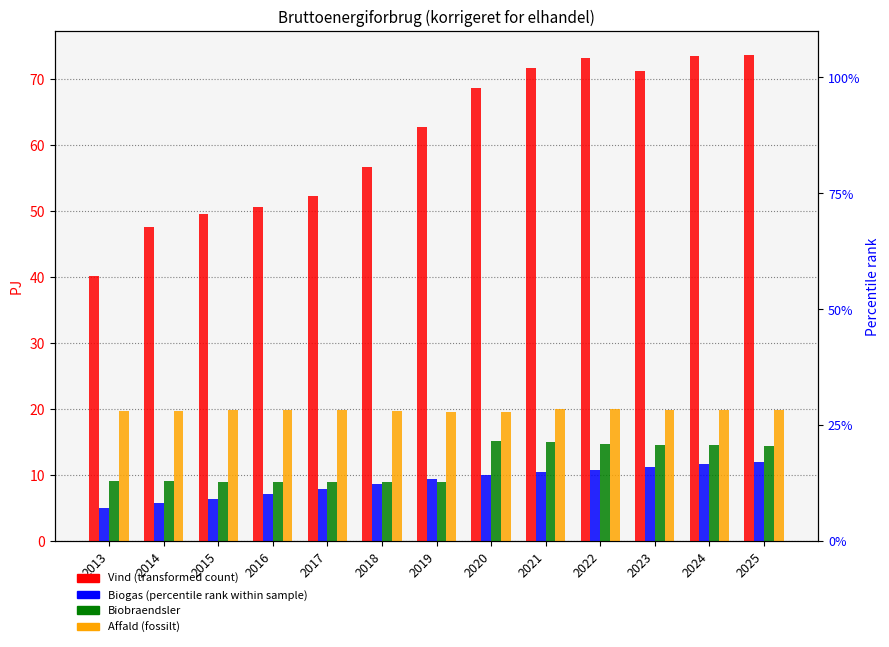

What is the difference between the highest and lowest values at 2020?

58.6